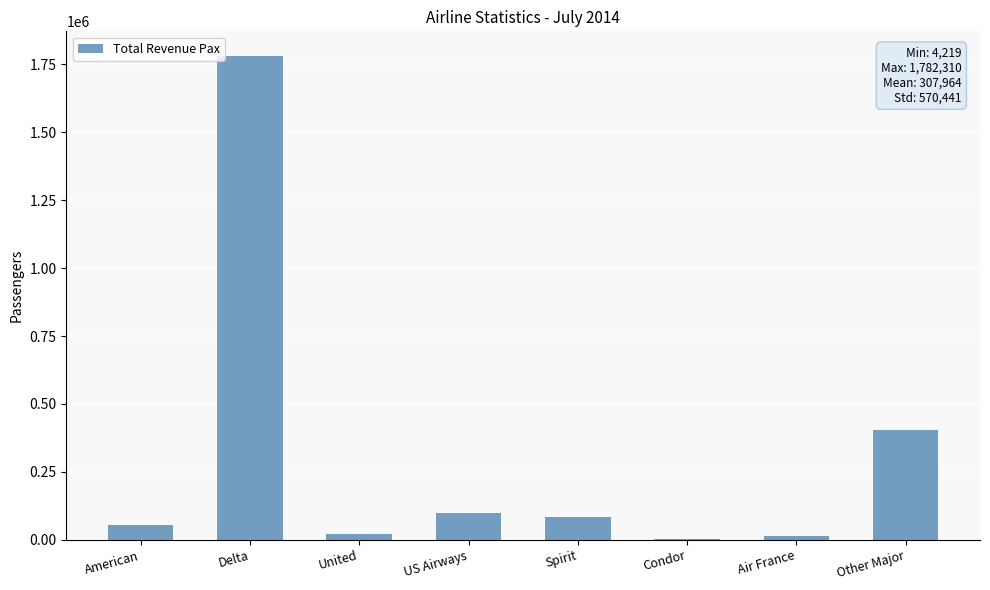

Are the bars horizontal?

No